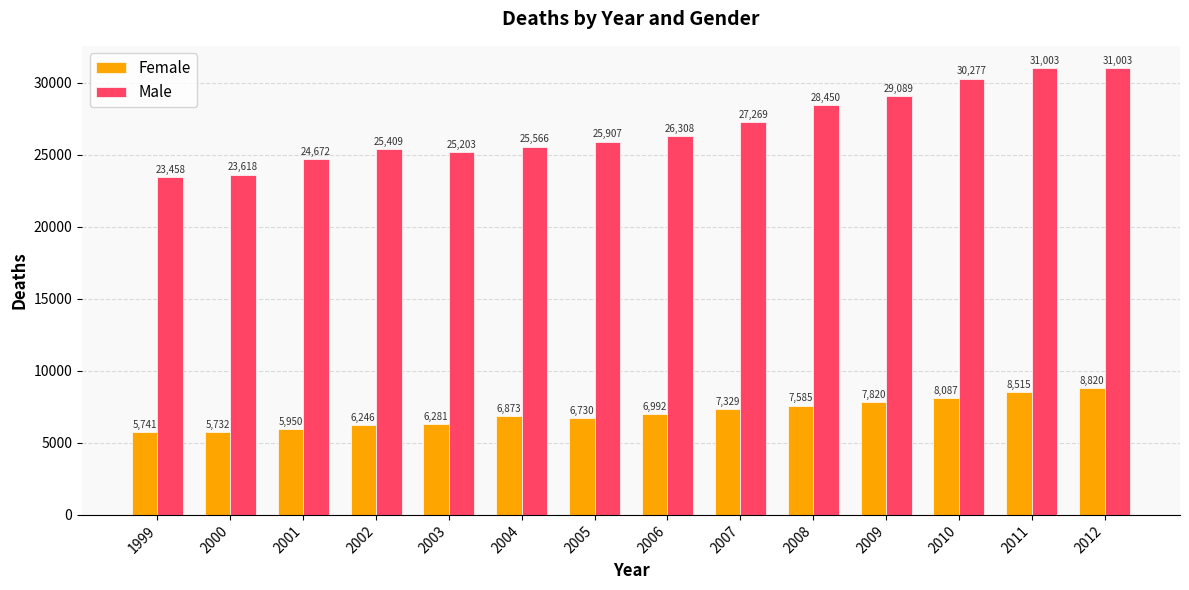

What is the highest value of the Female series?

8820